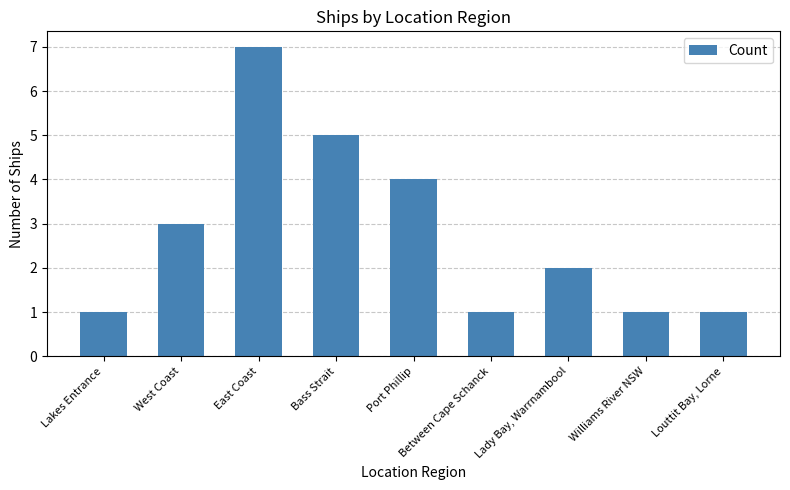

How many values are below 2?

4